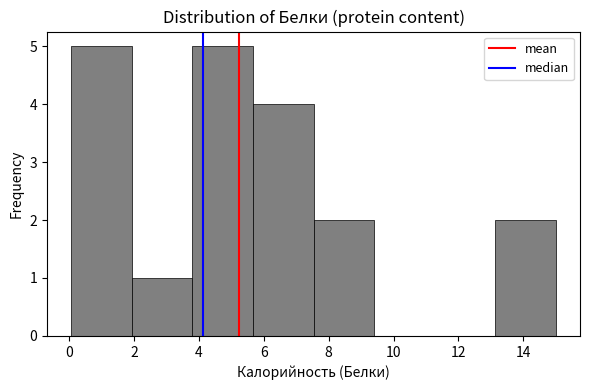

Reading left to right, list every bar in this chart as the range it spans on the x-axis followed by its height. Neither the bar edges nor the heights are printed on the chart, so give them approximately, as read against the axes.

0.0 to 2.0: 5
2.0 to 3.8: 1
3.8 to 5.6: 5
5.6 to 7.6: 4
7.6 to 9.4: 2
9.4 to 11.2: 0
11.2 to 13.2: 0
13.2 to 15.0: 2